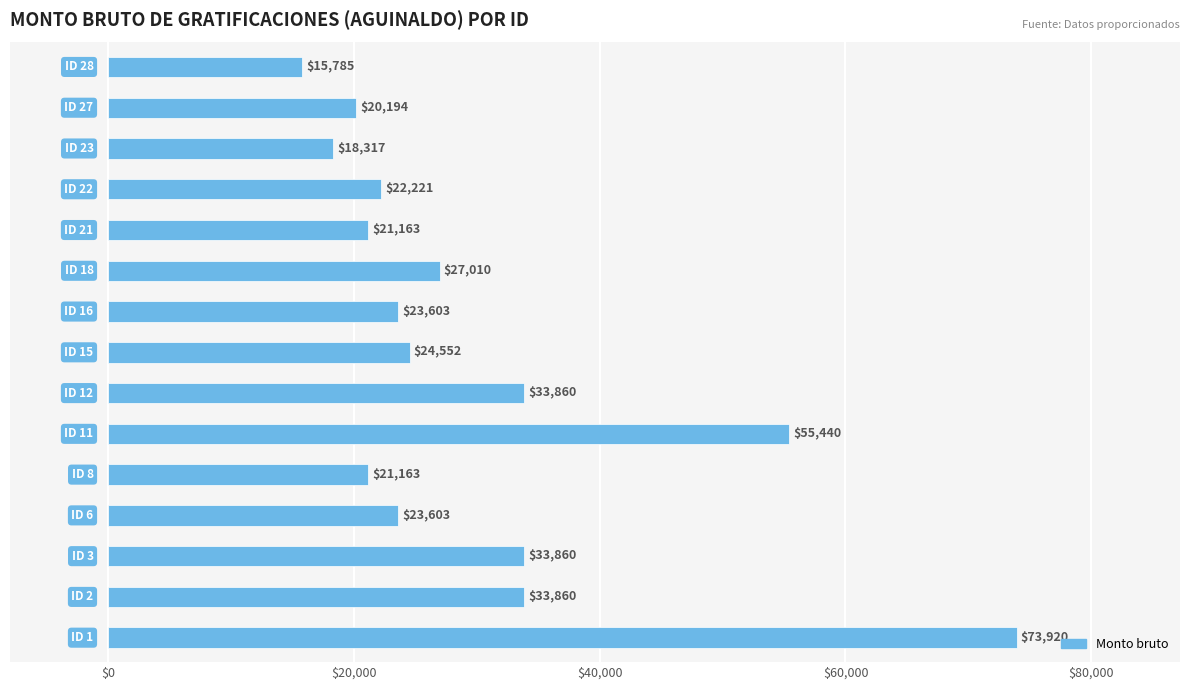

What is the difference between the second highest and second lowest values?

37123.1